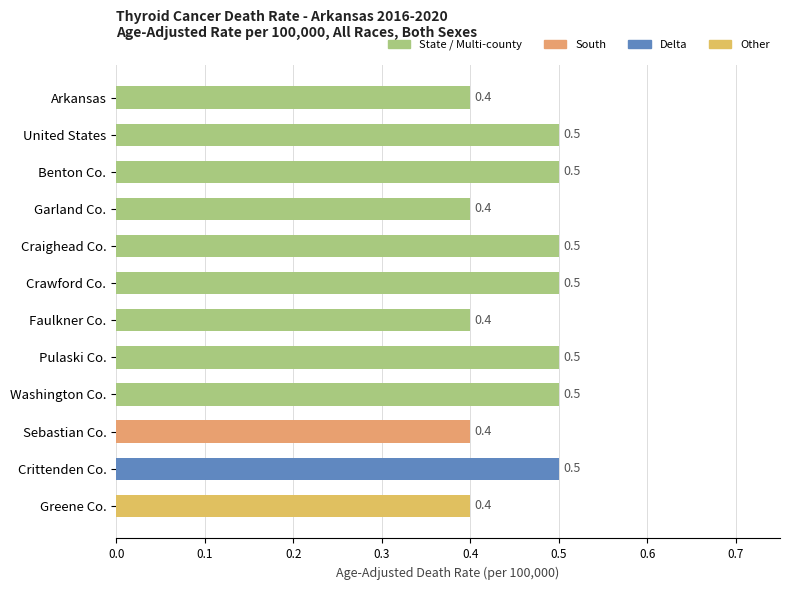

What is the maximum value shown in the chart?

0.5